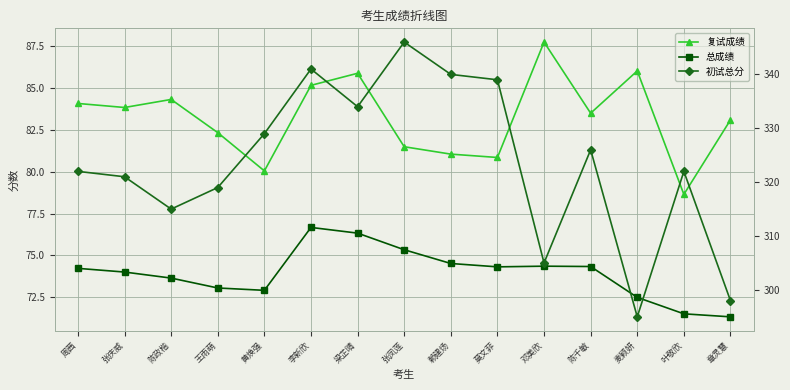

What are all the series names shown in the legend?

复试成绩, 总成绩, 初试总分